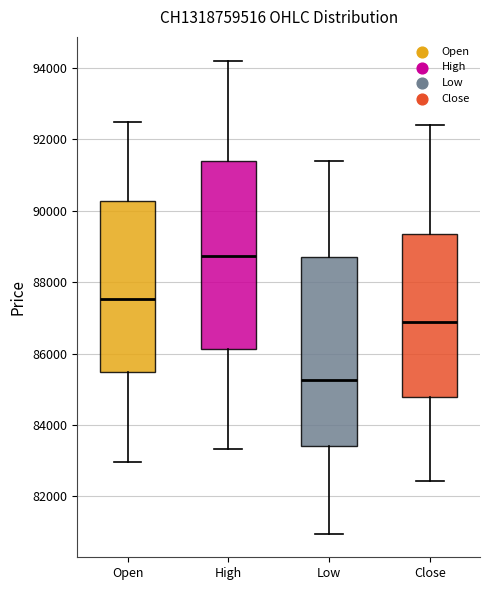

Reading left to right, transcribe this box plot: for each box, give where its median line is, the range the box spans, and where its two whiskers end, as read against the y-axis. The values are not printed on the chart, so give them approximately, as read against the axis.

Open: median 87600, box 85400 to 90200, whiskers 83000 to 92400
High: median 88800, box 86200 to 91400, whiskers 83400 to 94200
Low: median 85200, box 83400 to 88800, whiskers 81000 to 91400
Close: median 86800, box 84800 to 89400, whiskers 82400 to 92400